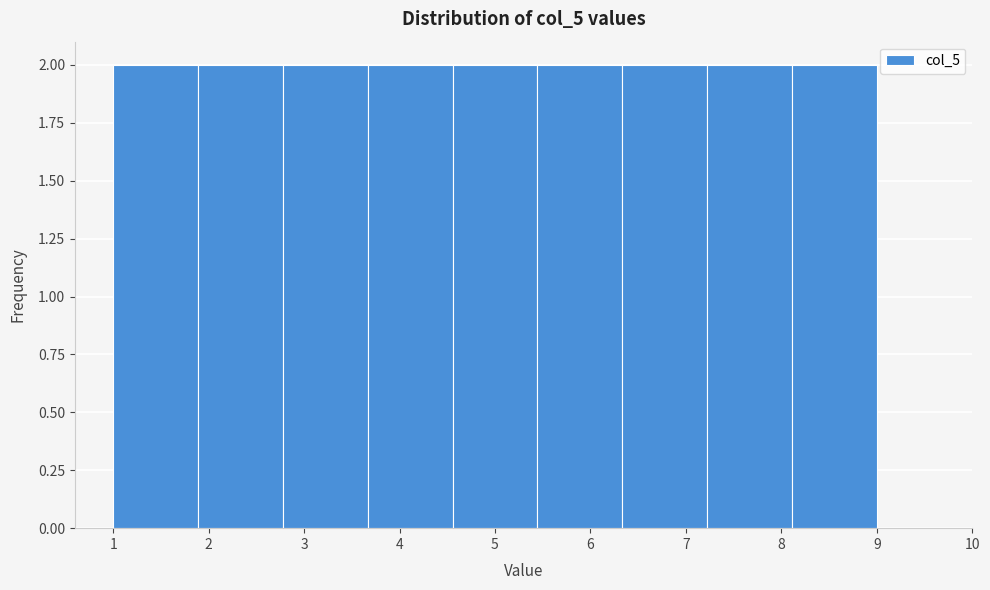

Reading left to right, transcribe this chart: for each bar, give the range it covers on the x-axis and its height. Neither the bar edges nor the heights are printed on the chart, so give them approximately, as read against the axes.

1.0 to 1.9: 2
1.9 to 2.8: 2
2.8 to 3.7: 2
3.7 to 4.6: 2
4.6 to 5.4: 2
5.4 to 6.3: 2
6.3 to 7.2: 2
7.2 to 8.1: 2
8.1 to 9.0: 2